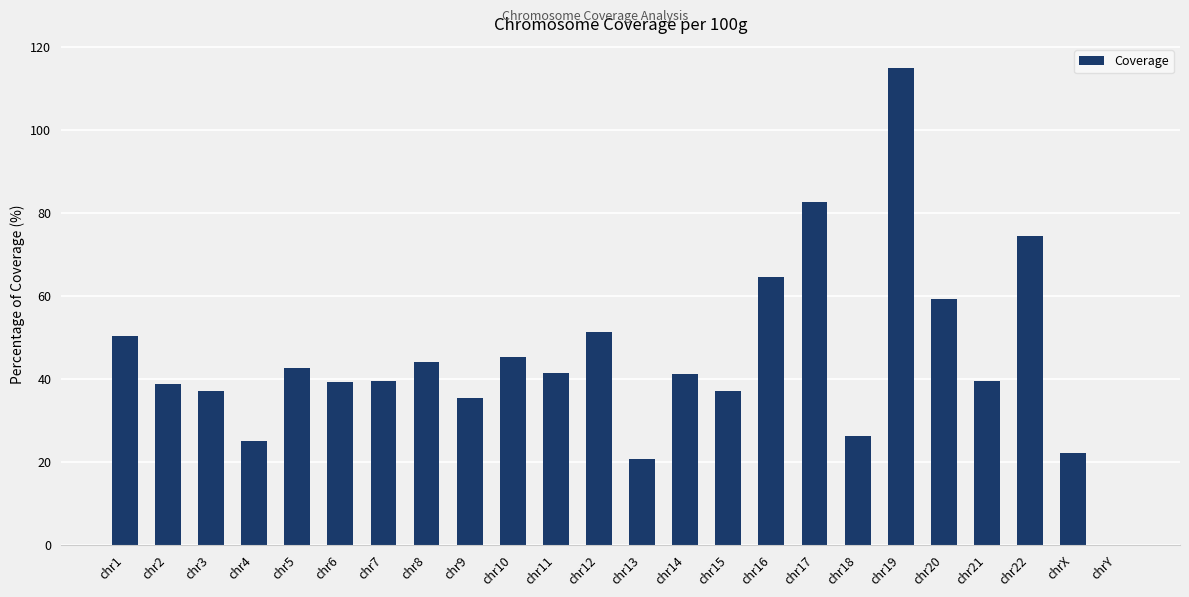

At which label does the data first exceed 41?

chr1